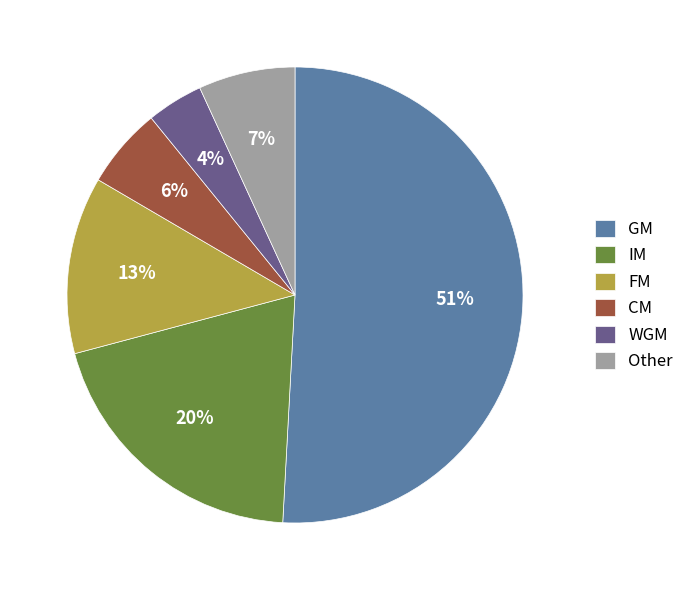

Count the number of slices in the pie.

6